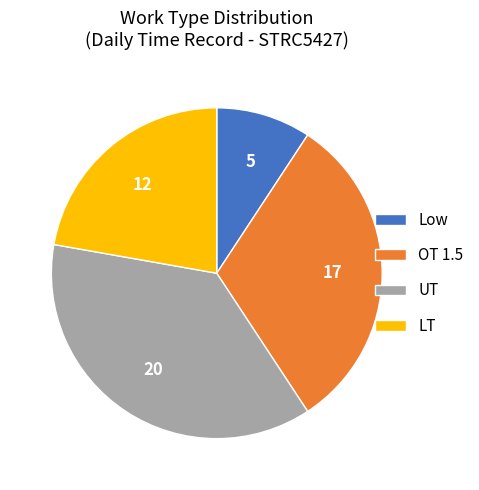

Does LT represent more than half of the total?

No